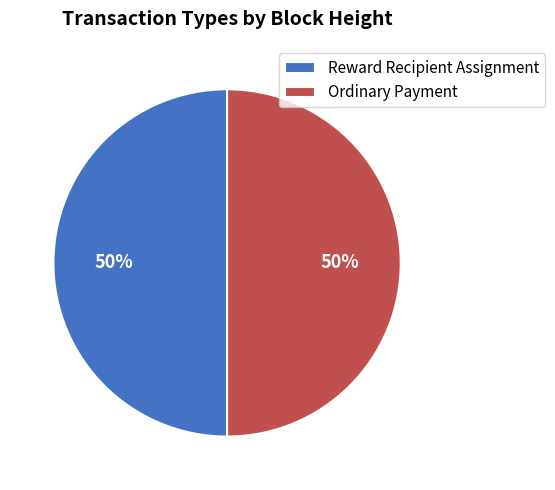

What is the ratio of the value at Reward Recipient Assignment to the value at Ordinary Payment?

1.0